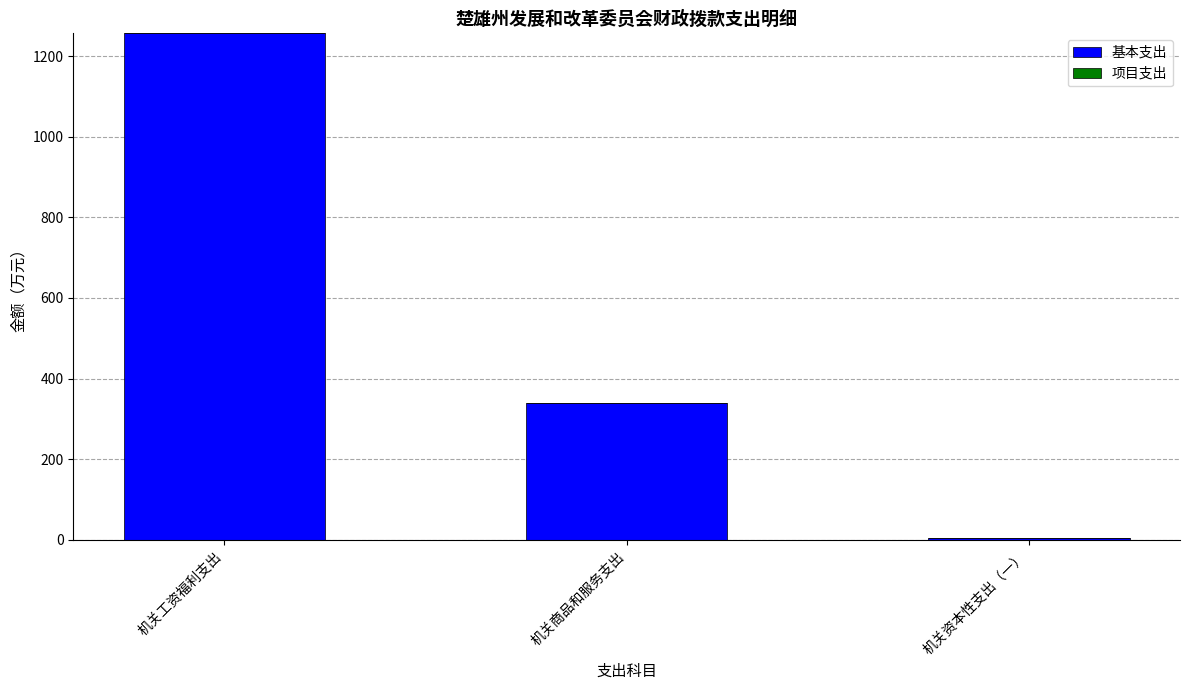

Is it true that the value at 机关商品和服务支出 is 339.7?

True